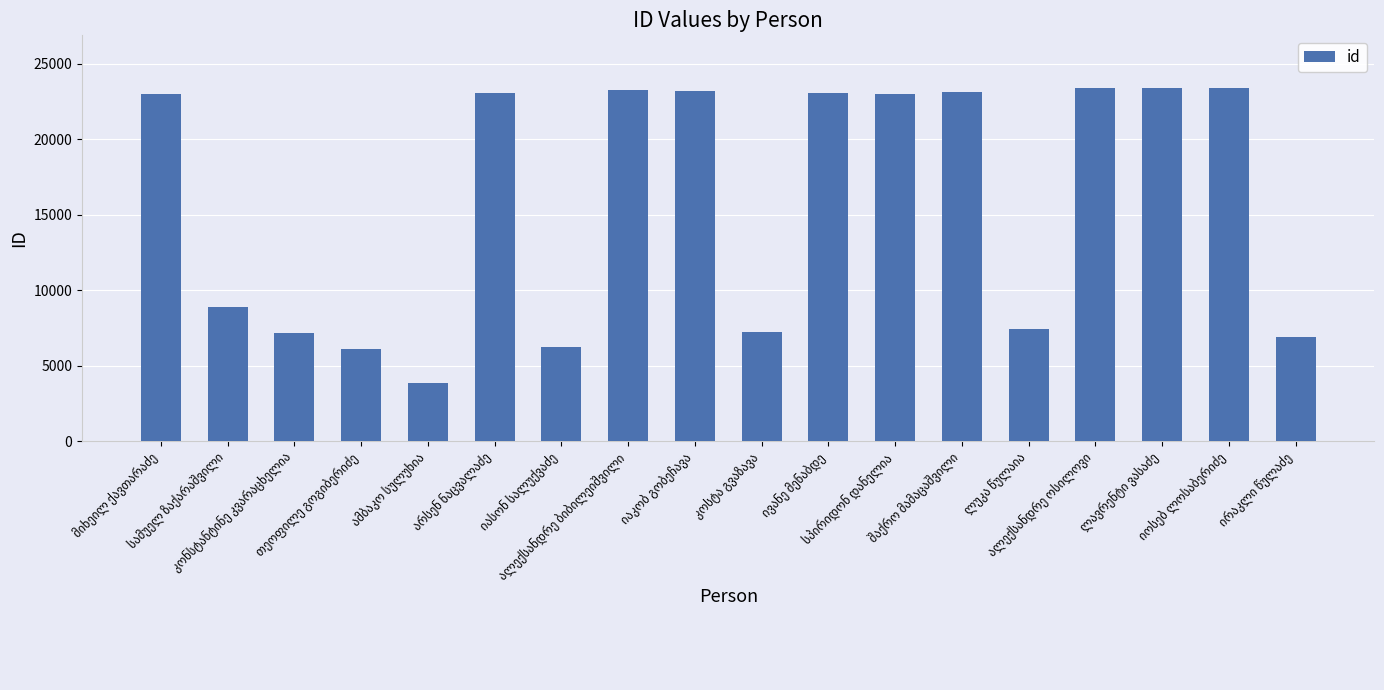

What is the sum of all values?

285726